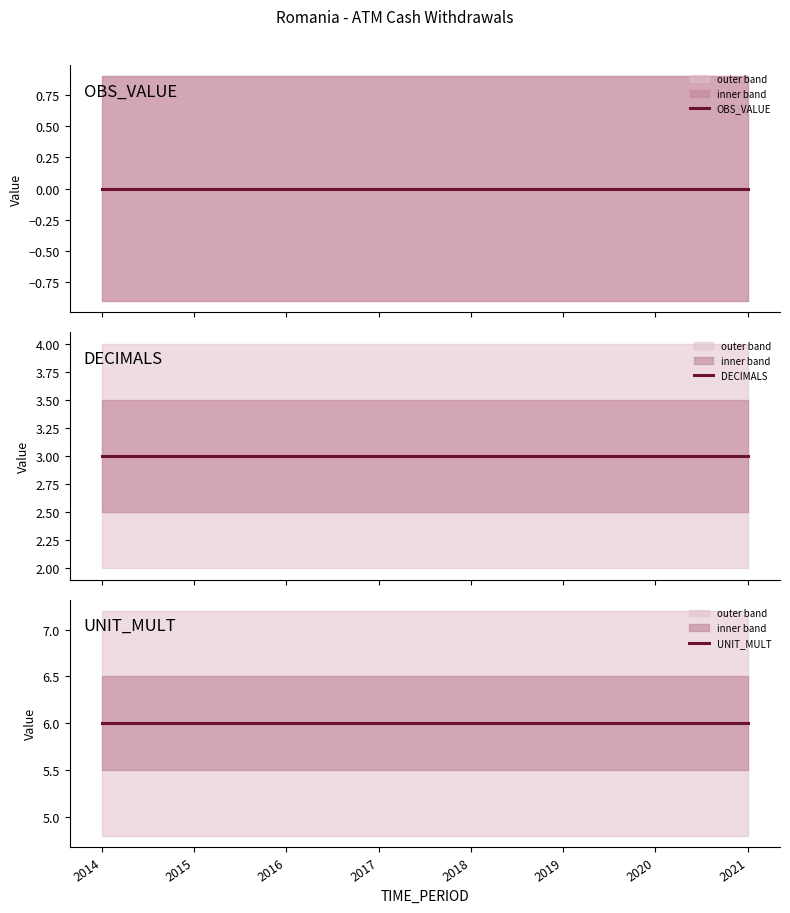

True or false: OBS_VALUE and DECIMALS cross at least once.

False